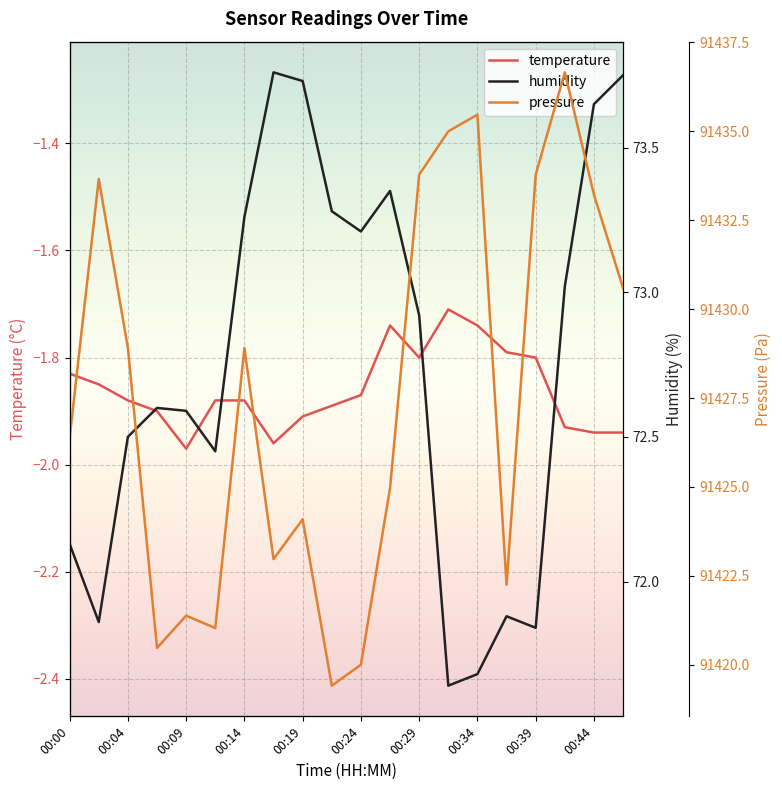

What is the difference between the pressure values at 00:17 and 00:34?

12.5